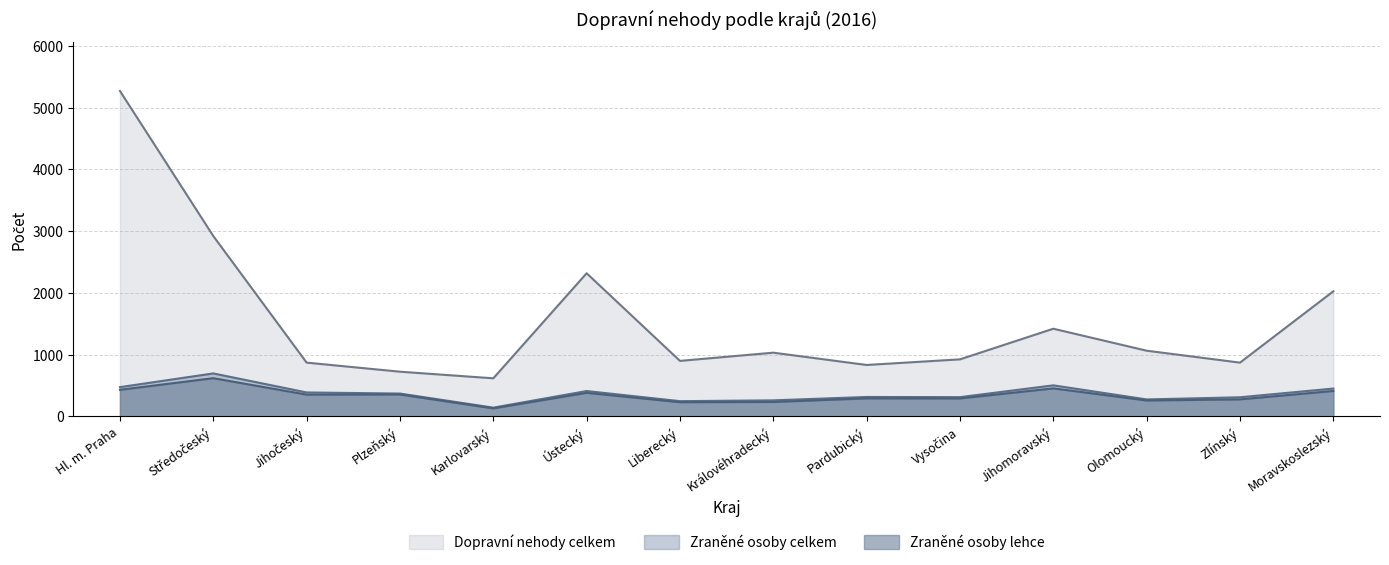

At which category is the sum across all series the highest?

Hl. m. Praha